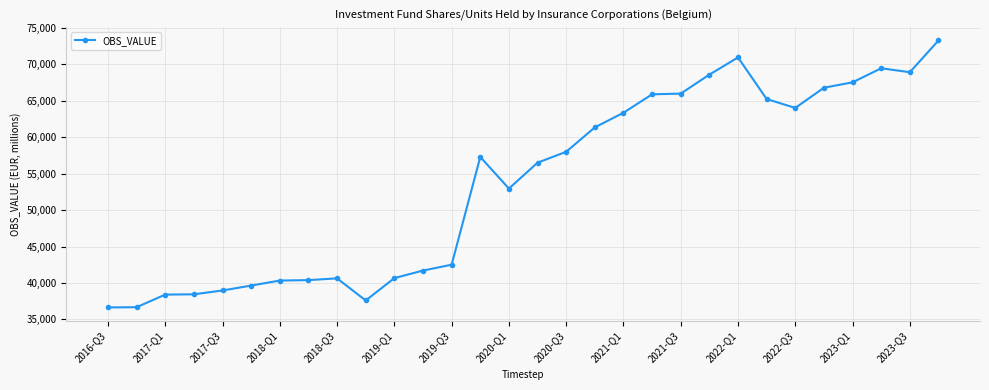

What is the smallest value displayed?

36637